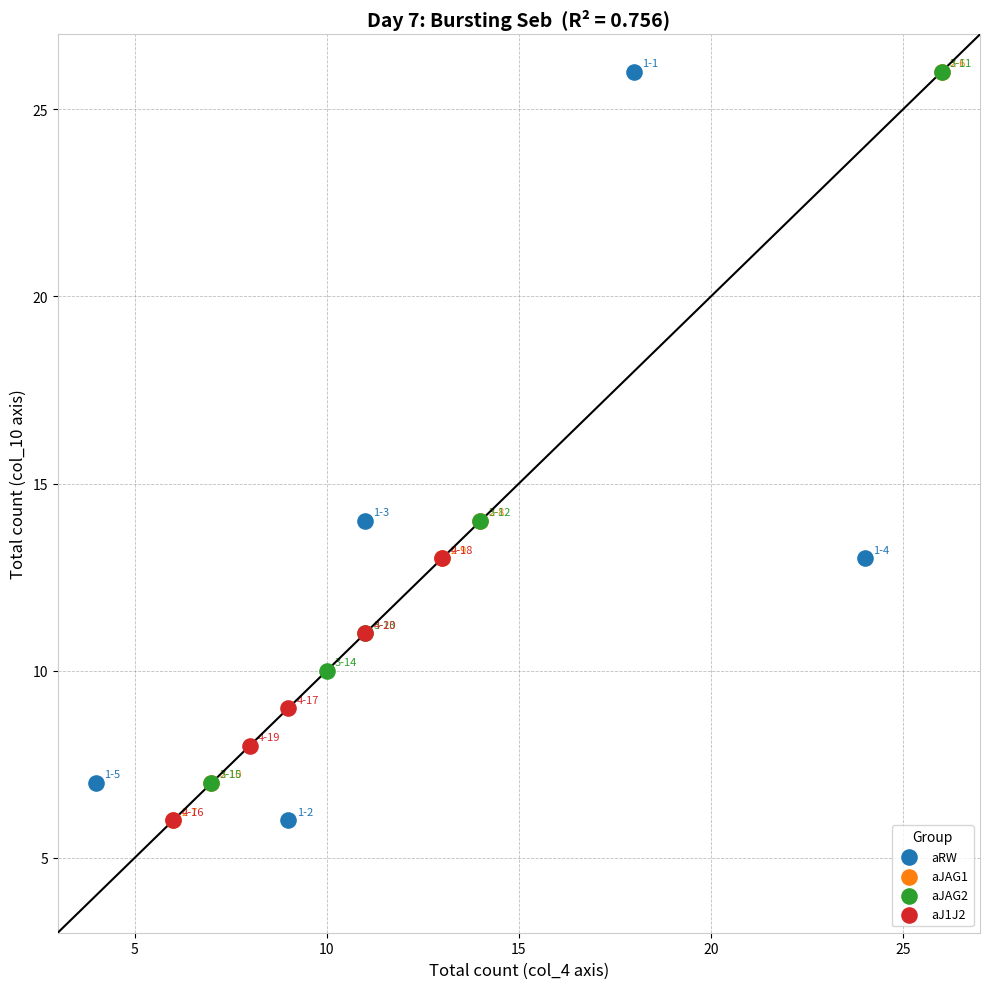

What are all the series names shown in the legend?

aRW, aJAG1, aJAG2, aJ1J2